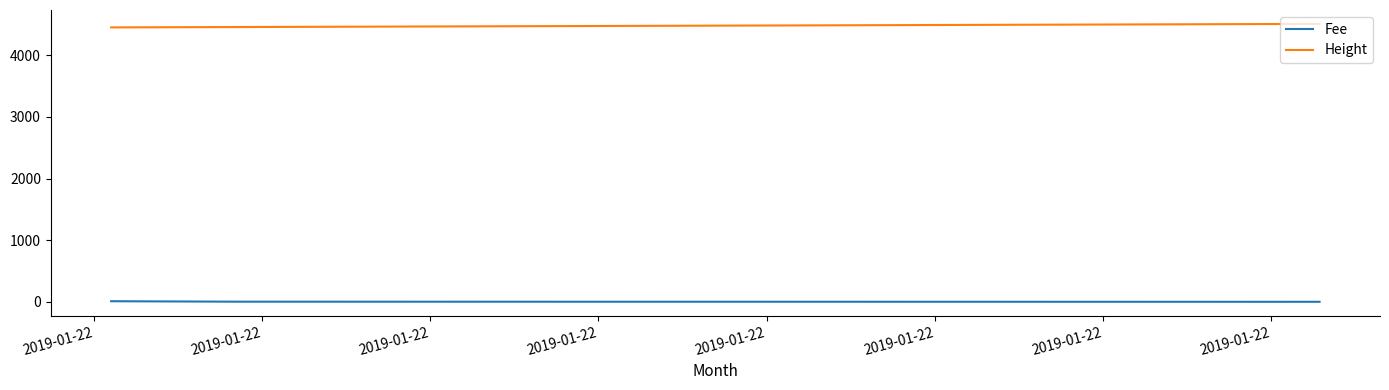

List the series in order of their peak value, lowest first.

Fee, Height